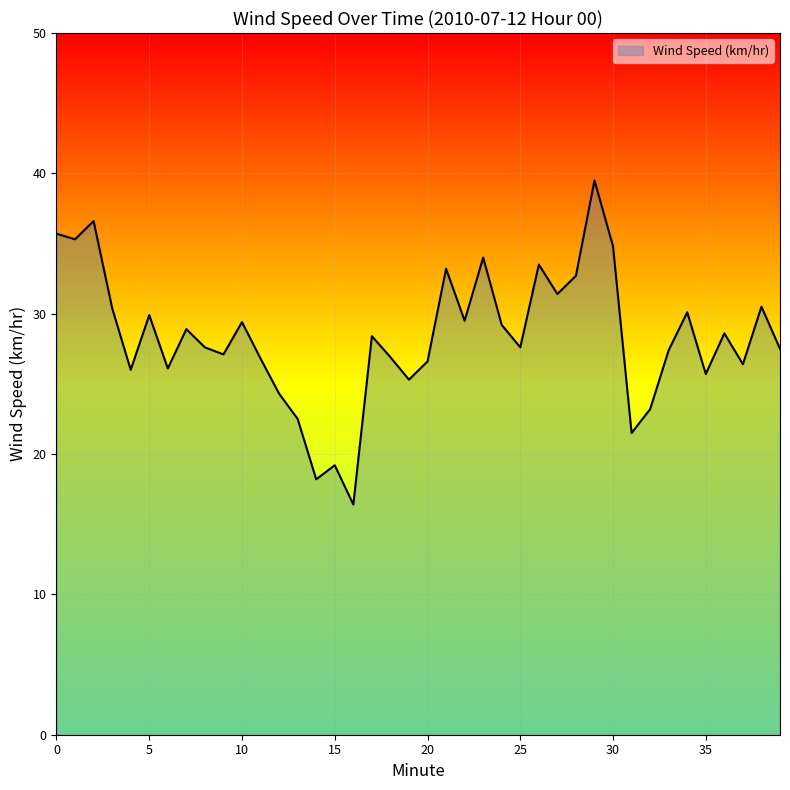

Count the number of data series in this chart.

1